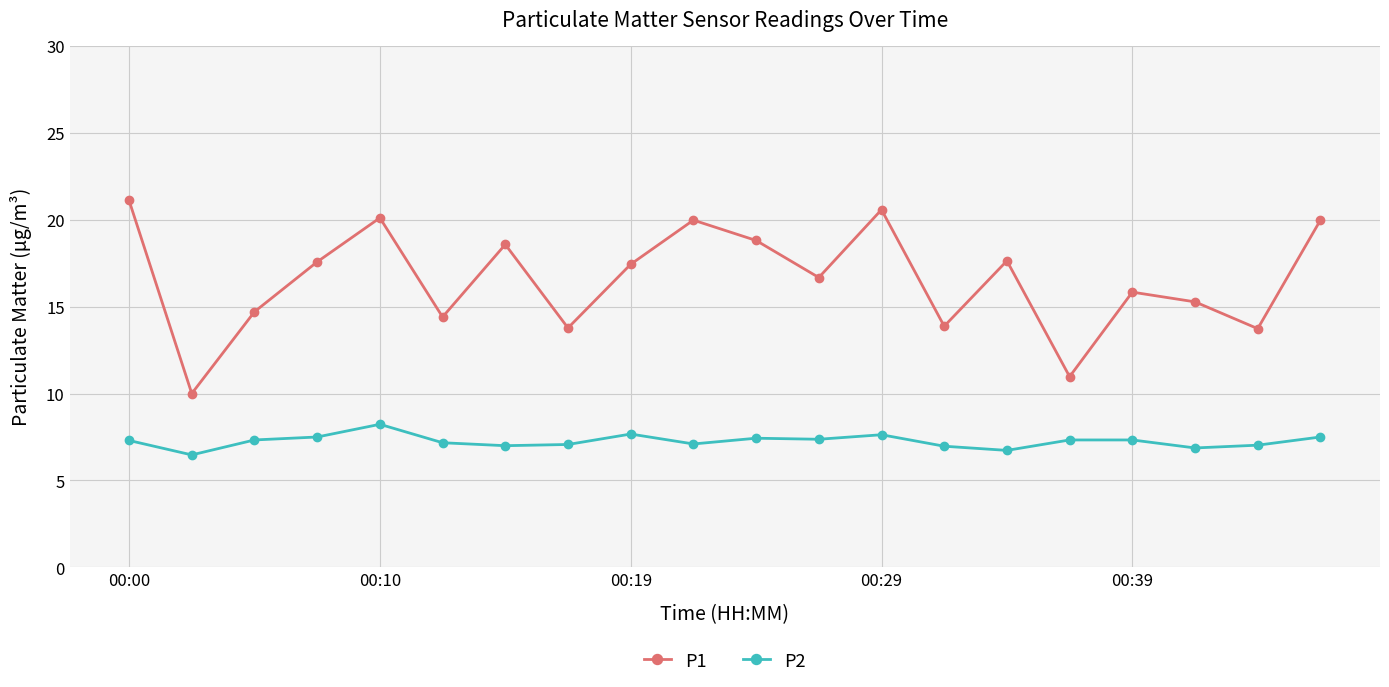

In P1, how many points are lower than both neighbors (excluding endpoints)?

7